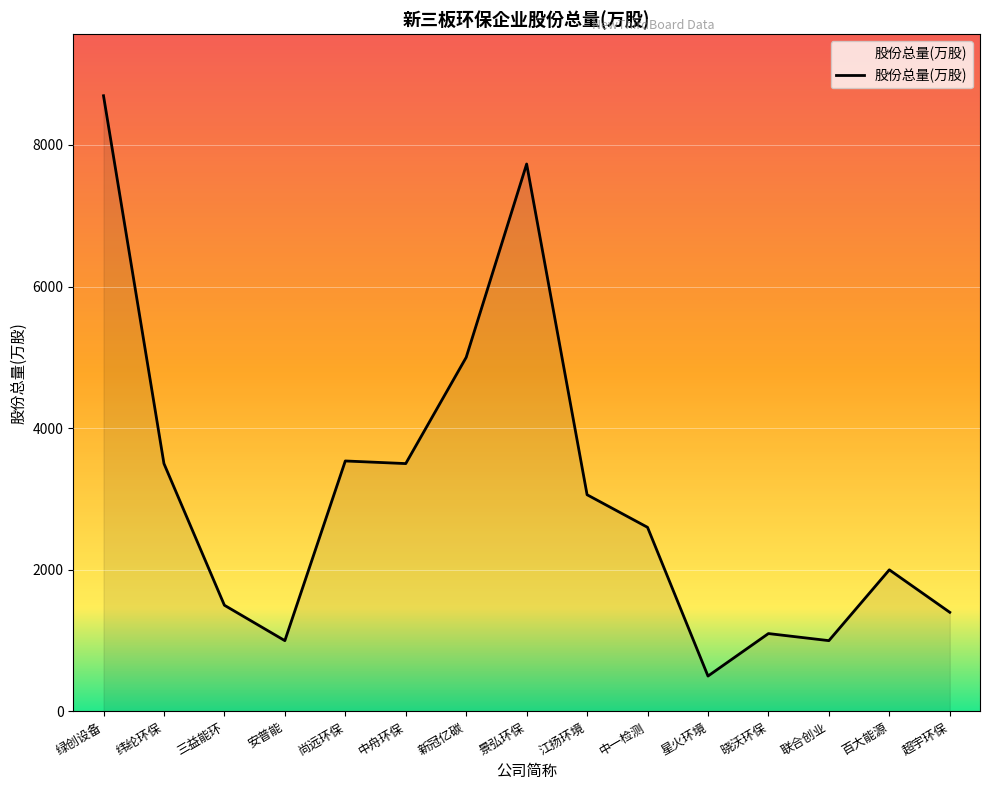

At which category does the data reach its first local valley?

安普能